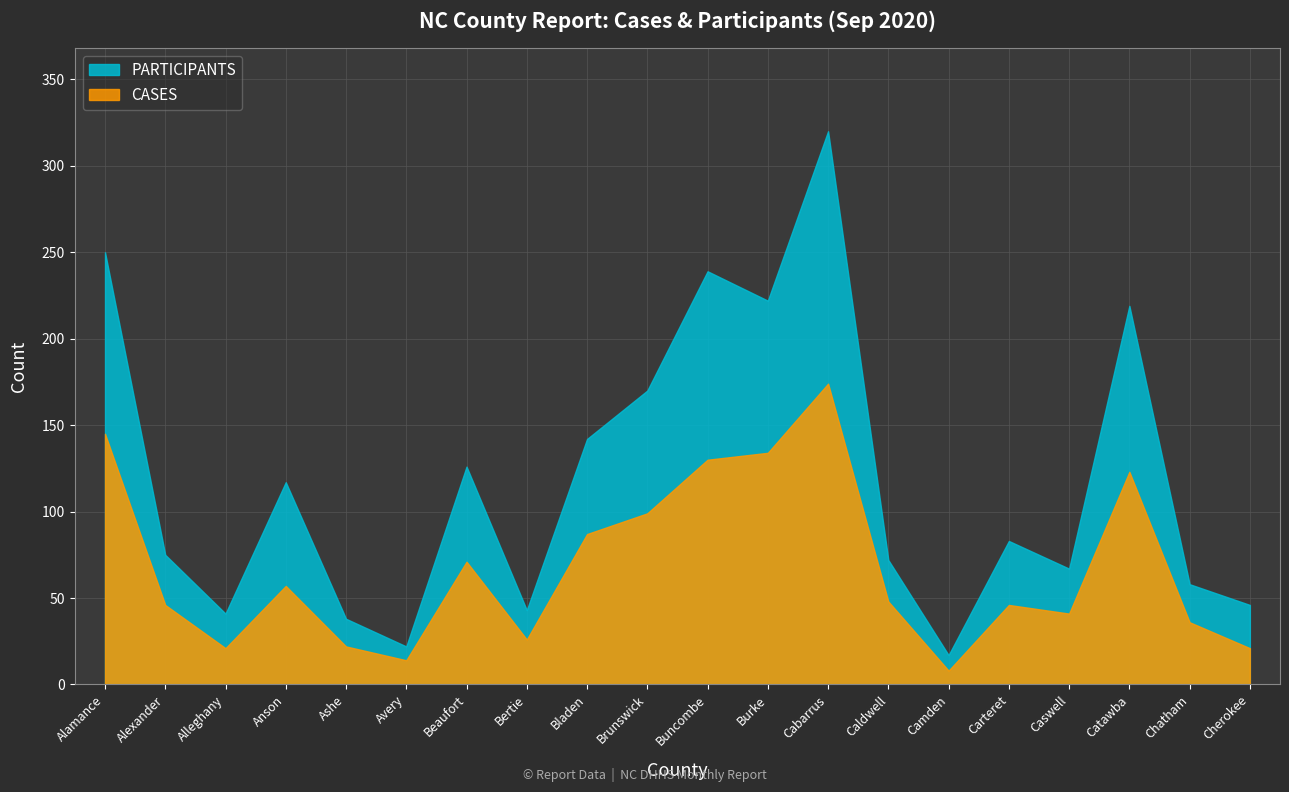

The PARTICIPANTS series shows 320 at Cabarrus. True or false?

True